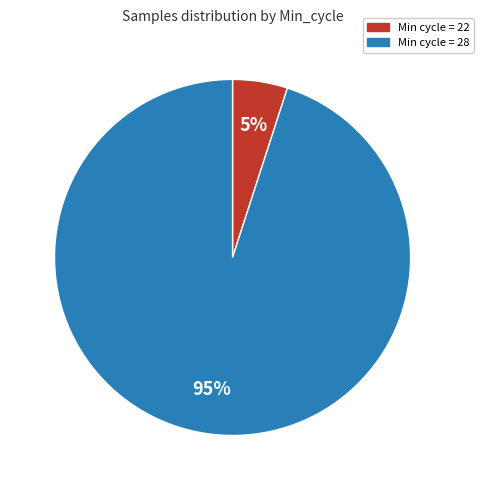

Is there a majority slice in this chart?

Yes